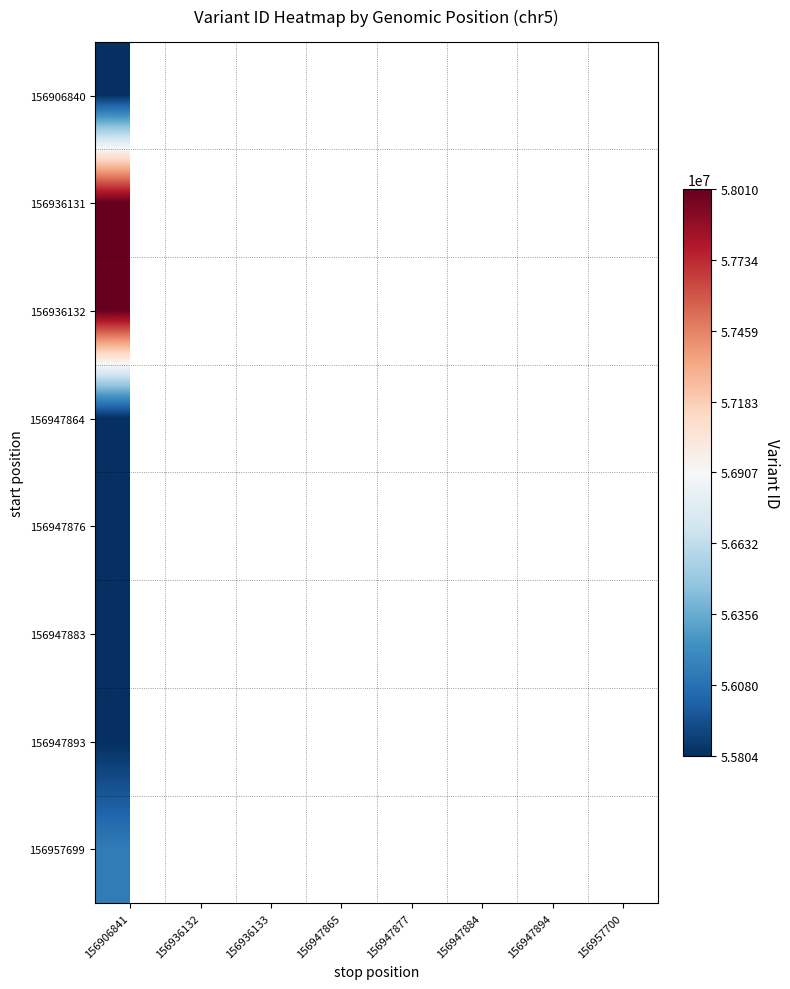

At which category does the chart reach its minimum across all series?

156906841